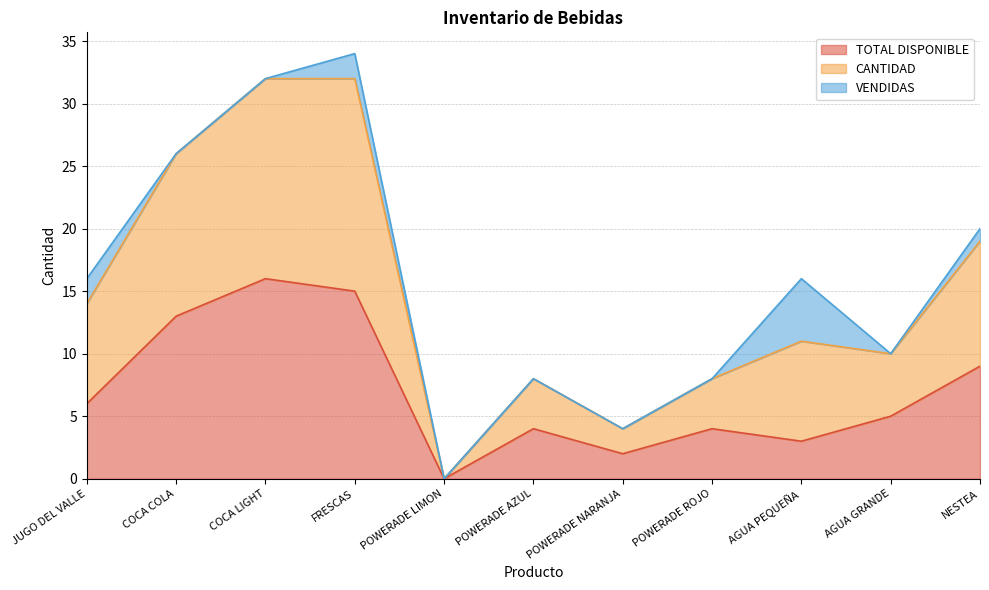

Is it true that TOTAL DISPONIBLE equals 5 at AGUA GRANDE?

True